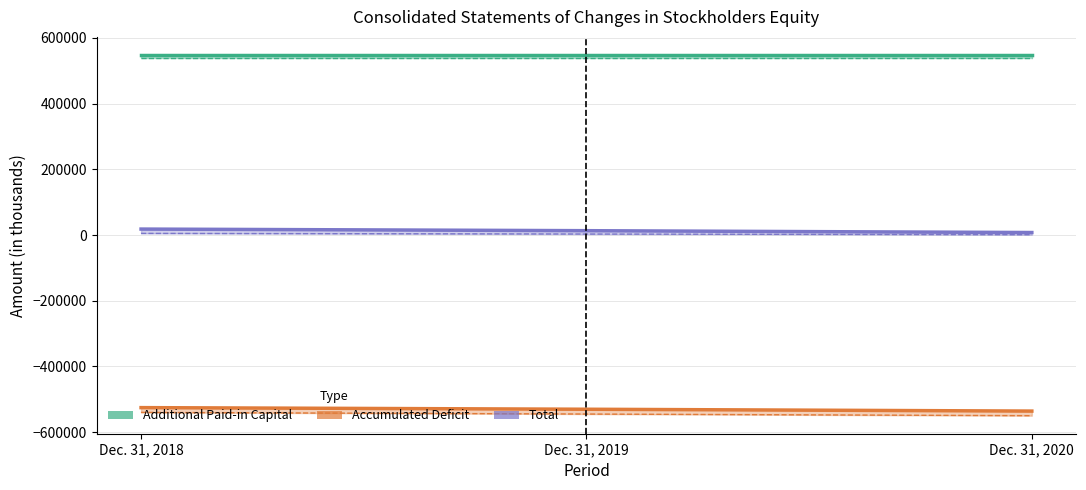

What is the sum of the Total values at Dec. 31, 2020 and Dec. 31, 2019?

20818